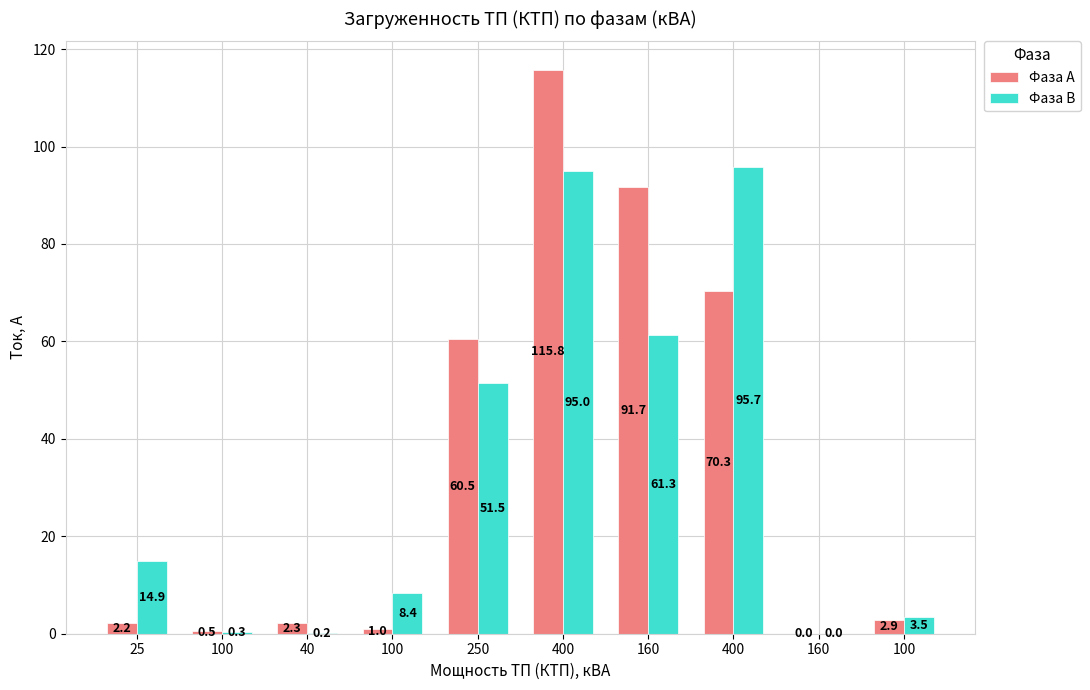

How many distinct data groups are displayed?

2